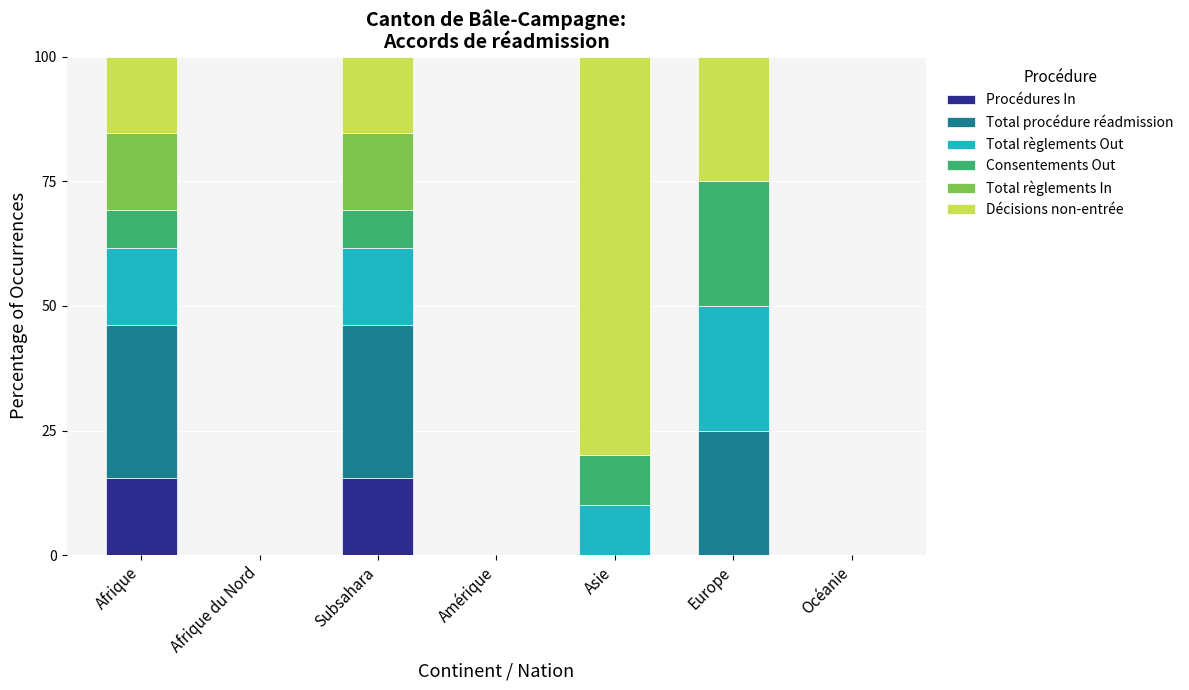

Count the number of categories in the chart.

7